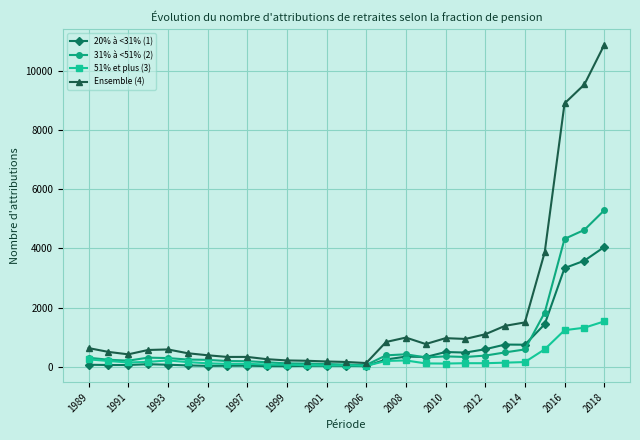

What is the lowest value of the 51% et plus (3) series?

37